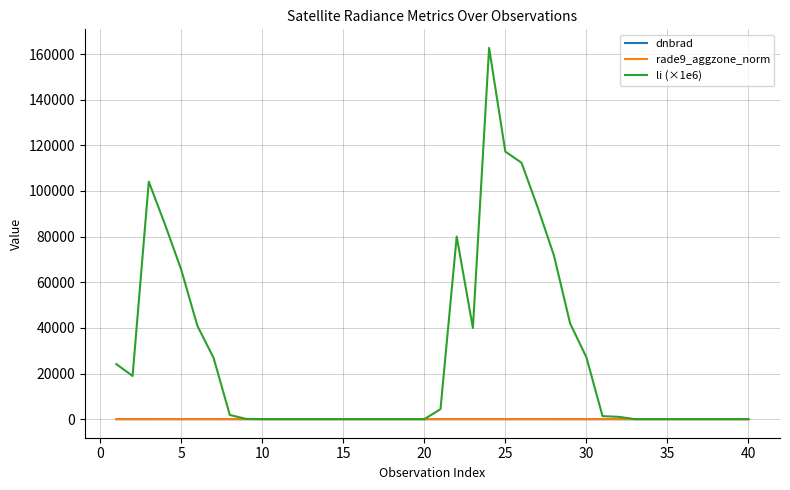

What is the maximum value shown in the chart?

162683.2